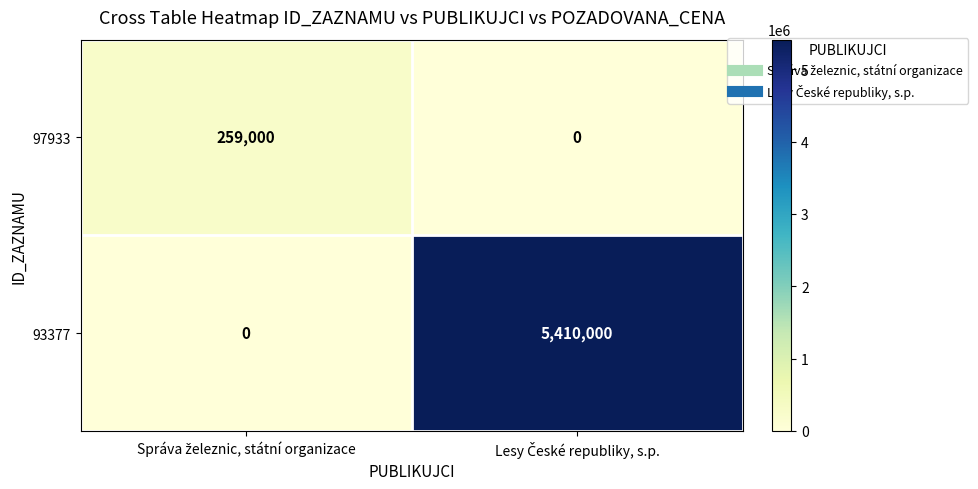

Which series has the widest spread of values?

93377